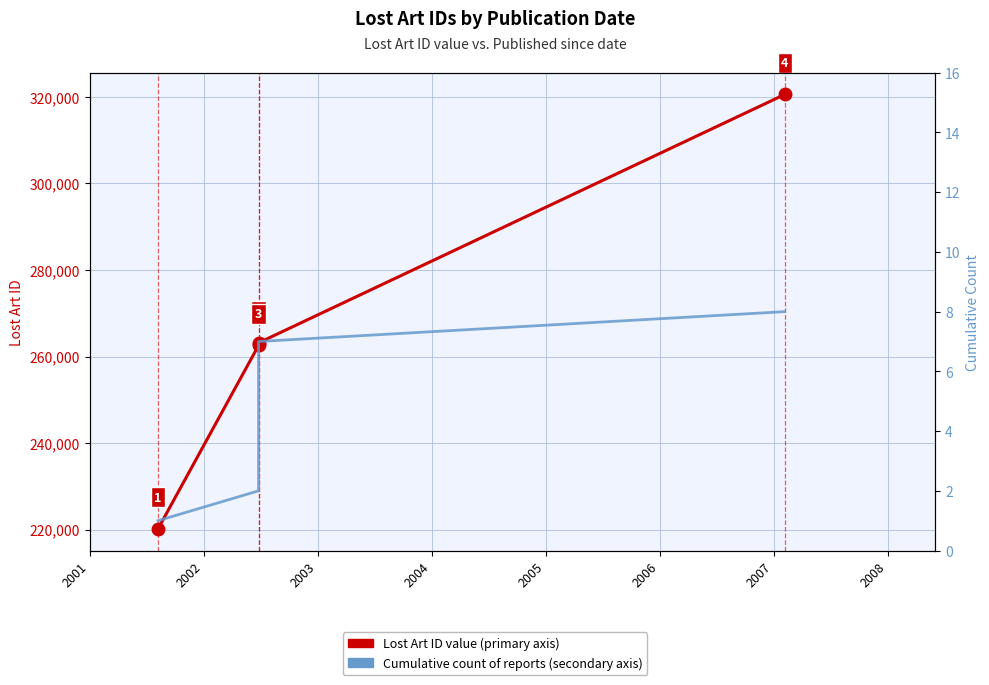

What is the value of the Cumulative report count point at the 1st from the left?

1